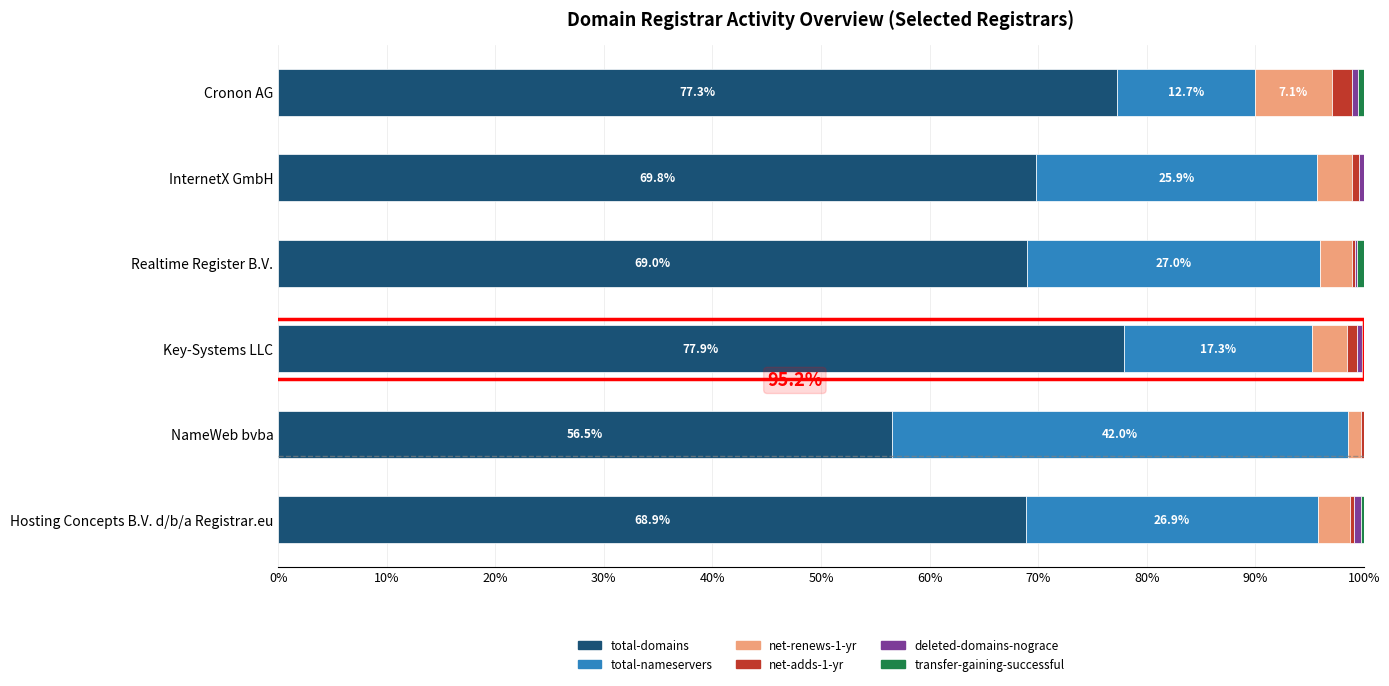

The value of total-domains at Cronon AG is 77.3. True or false?

True